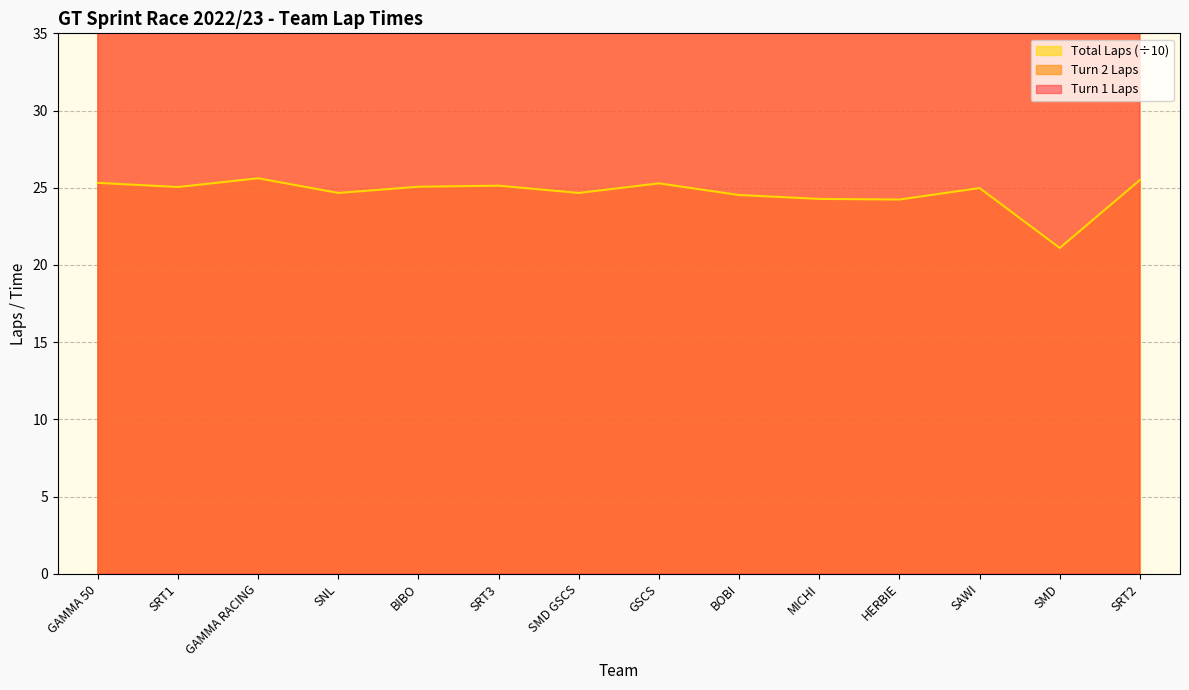

What is the sum of all Turn 1 Laps values?

692.6